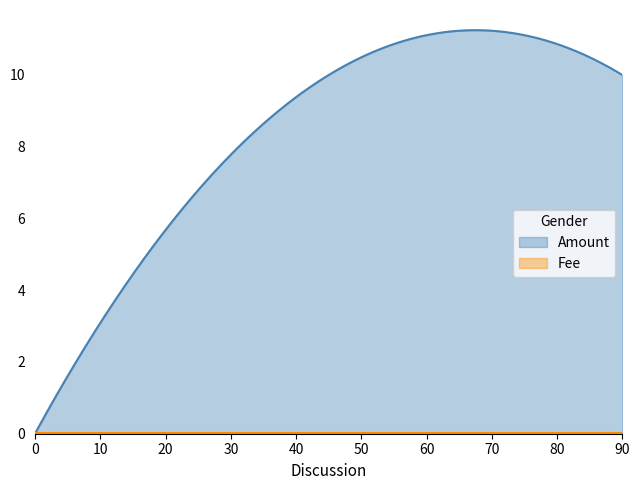

Count the number of categories in the chart.

300